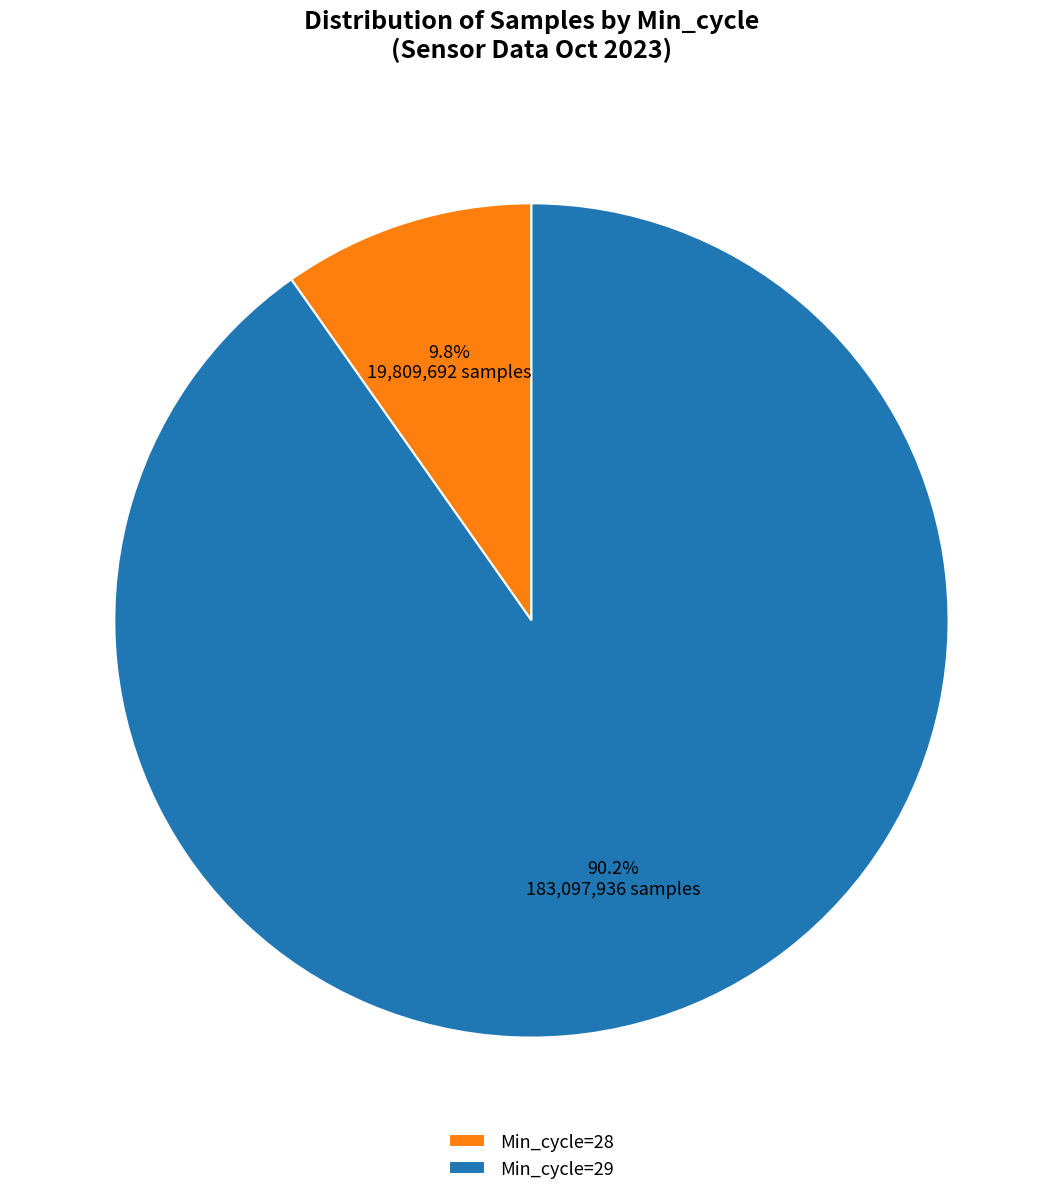

How much of the chart is everything except Min_cycle=28?

90.2%